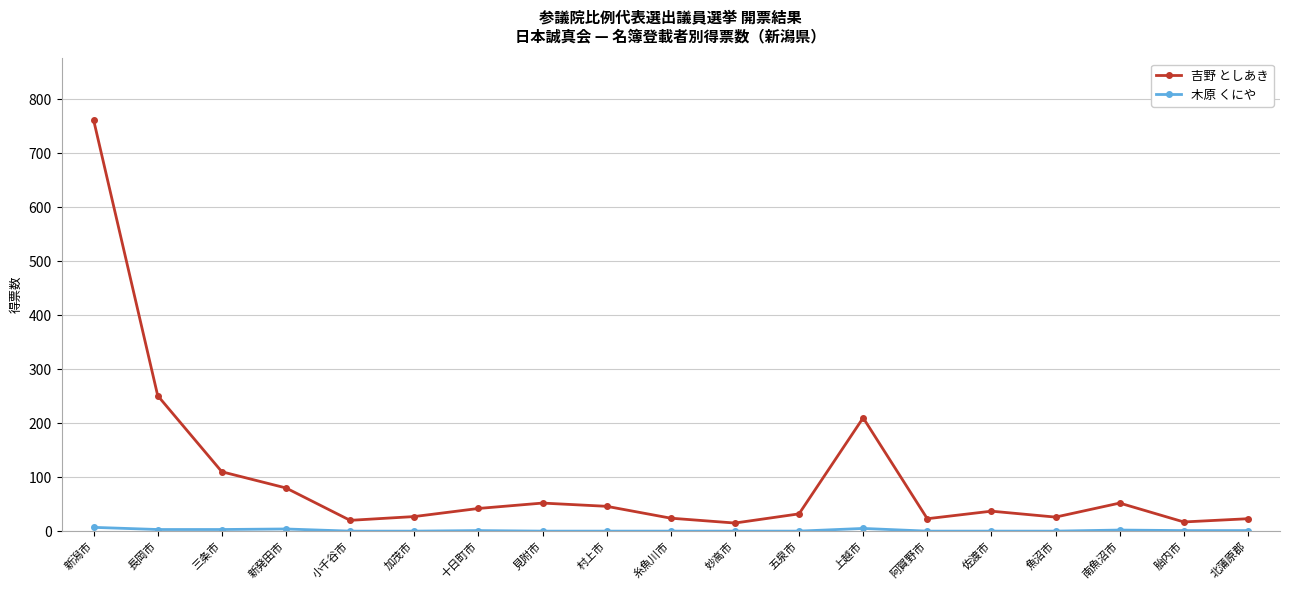

Count the number of categories in the chart.

19